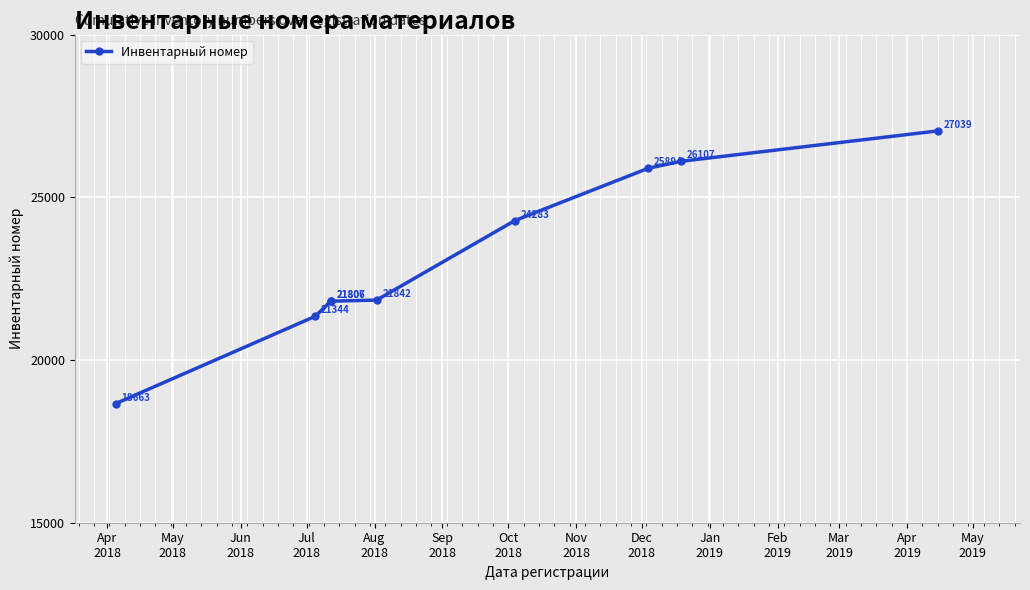

Reading left to right, list all the values displayed in this chart.

18663	21344	21806	21807	21842	24283	25894	26107	27039